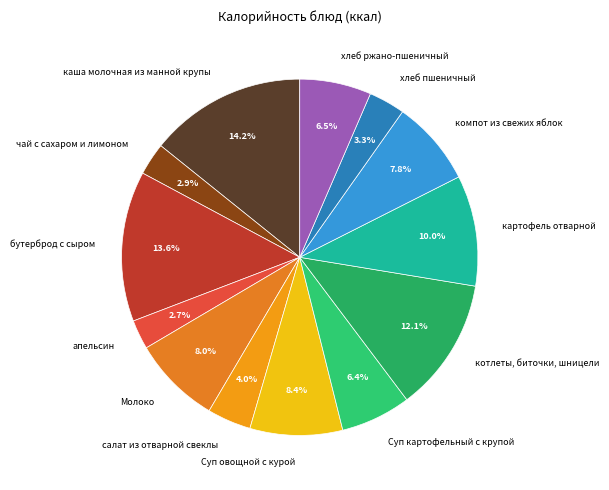

Rank the categories by value from highest to lowest.

каша молочная из манной крупы, бутерброд с сыром, котлеты, биточки, шницели, картофель отварной, Суп овощной с курой, Молоко, компот из свежих яблок, хлеб ржано-пшеничный, Суп картофельный с крупой, салат из отварной свеклы, хлеб пшеничный, чай с сахаром и лимоном, апельсин